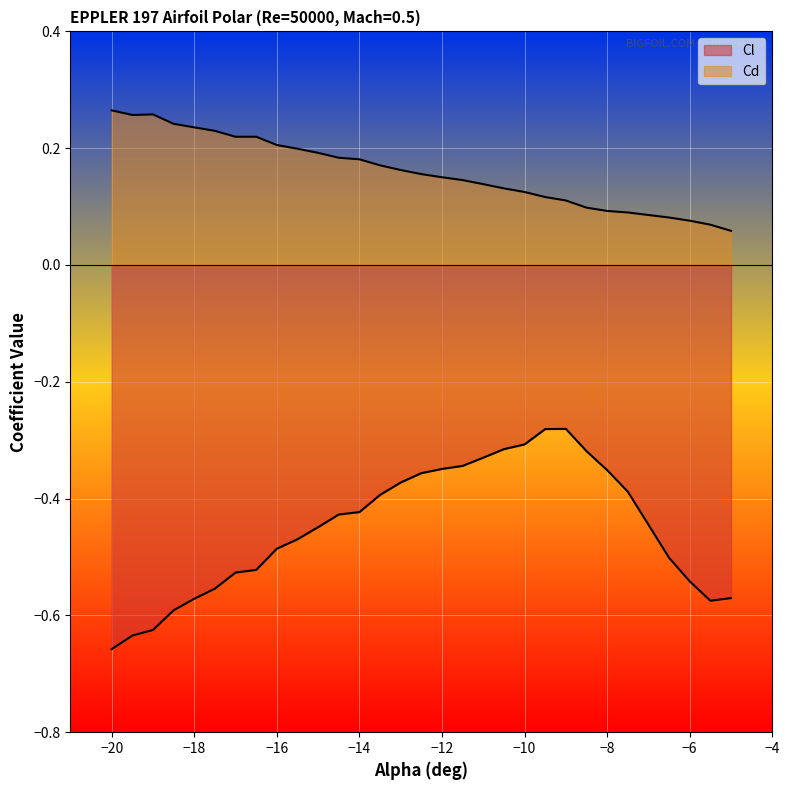

True or false: Cl has a value of -0.2 at -14.

False